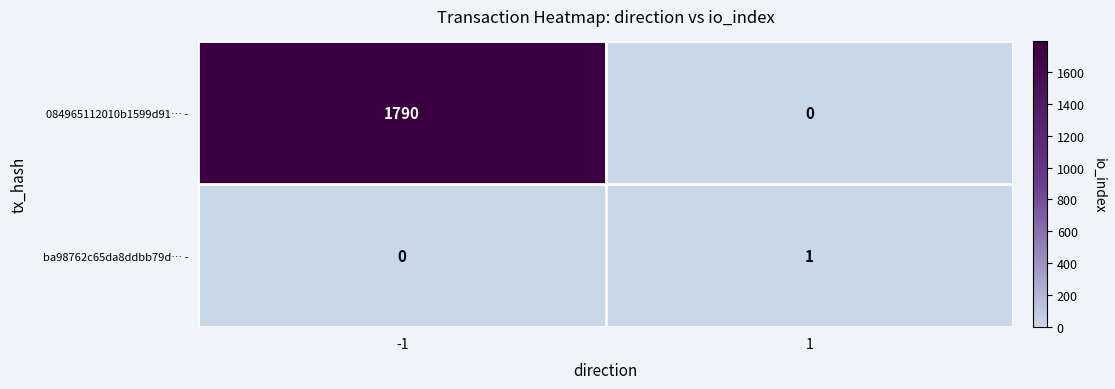

What is the maximum value shown in the chart?

1790